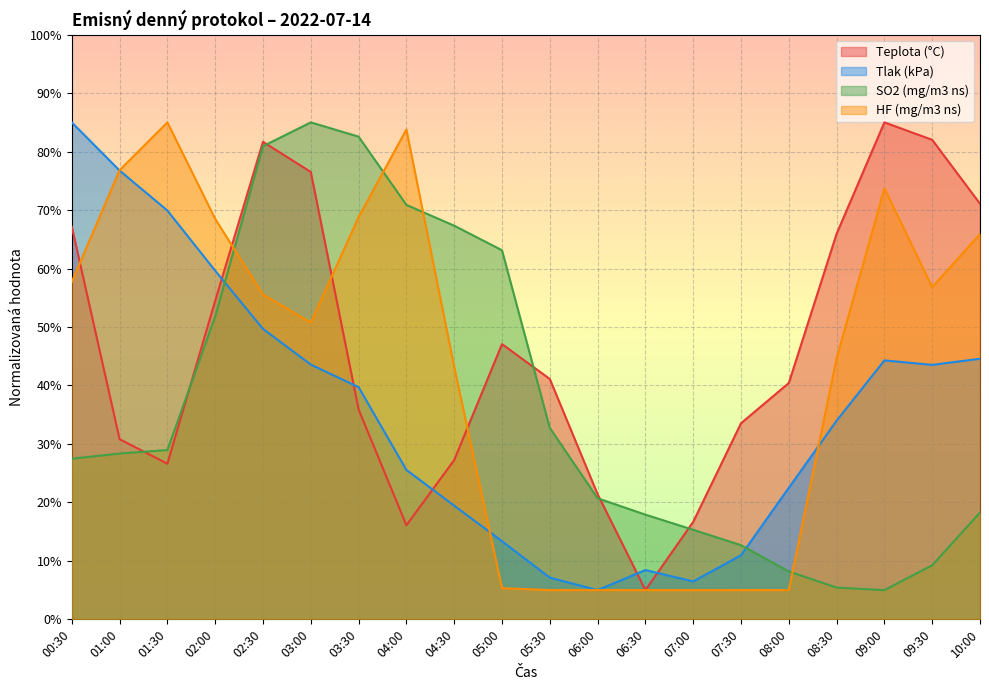

Where is the first local maximum for HF (mg/m3 ns)?

01:30